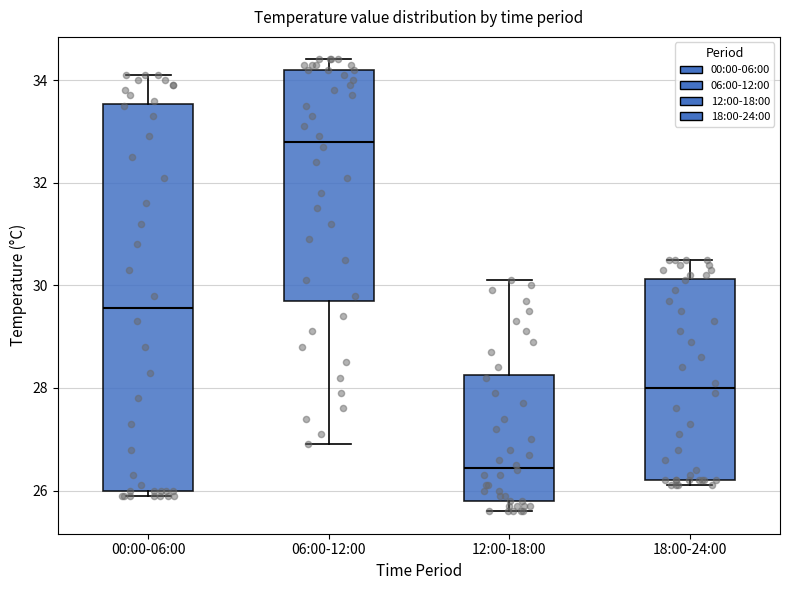

Which box is the tallest, from its lower edge to its upper edge?

00:00-06:00